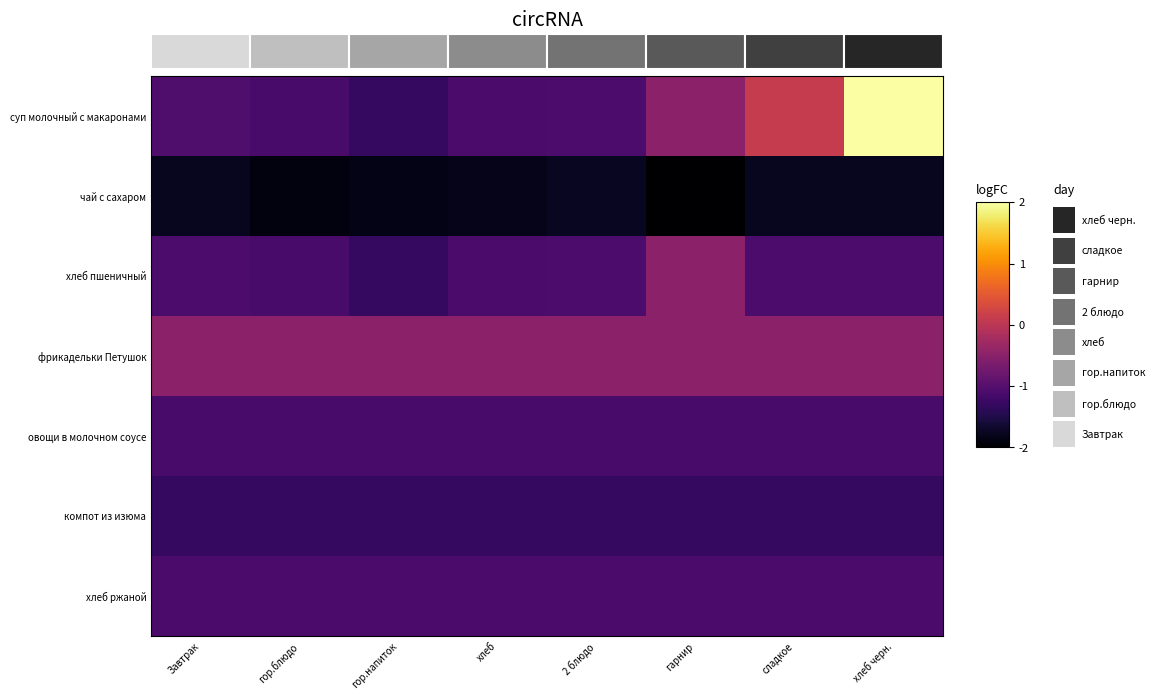

Reading right to left, extract all data points from this chart.

суп молочный с макаронами: хлеб черн.=2.0	сладкое=0.1	гарнир=-0.5	2 блюдо=-1.1	хлеб=-1.1	гор.напиток=-1.3	гор.блюдо=-1.1	Завтрак=-1.1
чай с сахаром: хлеб черн.=-1.8	сладкое=-1.8	гарнир=-2.0	2 блюдо=-1.8	хлеб=-1.8	гор.напиток=-1.8	гор.блюдо=-1.9	Завтрак=-1.8
хлеб пшеничный: хлеб черн.=-1.1	сладкое=-1.1	гарнир=-0.5	2 блюдо=-1.1	хлеб=-1.1	гор.напиток=-1.3	гор.блюдо=-1.1	Завтрак=-1.1
фрикадельки Петушок: хлеб черн.=-0.5	сладкое=-0.5	гарнир=-0.5	2 блюдо=-0.5	хлеб=-0.5	гор.напиток=-0.5	гор.блюдо=-0.5	Завтрак=-0.5
овощи в молочном соусе: хлеб черн.=-1.1	сладкое=-1.1	гарнир=-1.1	2 блюдо=-1.1	хлеб=-1.1	гор.напиток=-1.1	гор.блюдо=-1.1	Завтрак=-1.1
компот из изюма: хлеб черн.=-1.3	сладкое=-1.3	гарнир=-1.3	2 блюдо=-1.3	хлеб=-1.3	гор.напиток=-1.3	гор.блюдо=-1.3	Завтрак=-1.3
хлеб ржаной: хлеб черн.=-1.1	сладкое=-1.1	гарнир=-1.1	2 блюдо=-1.1	хлеб=-1.1	гор.напиток=-1.1	гор.блюдо=-1.1	Завтрак=-1.1